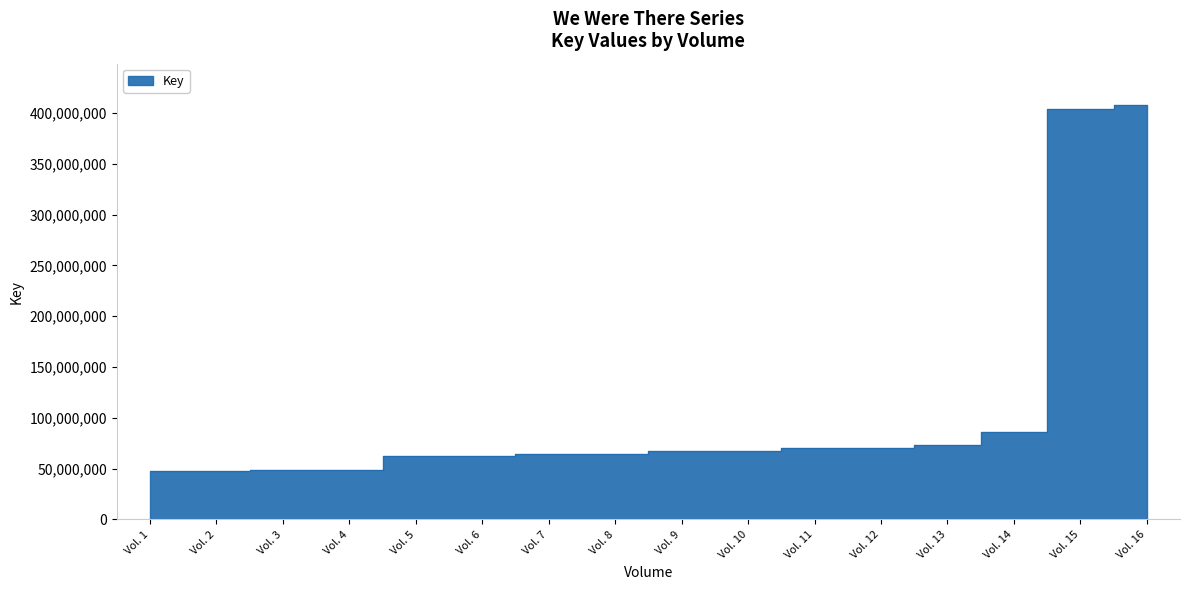

What is the difference between the values at Vol. 9 and Vol. 7?

2741444